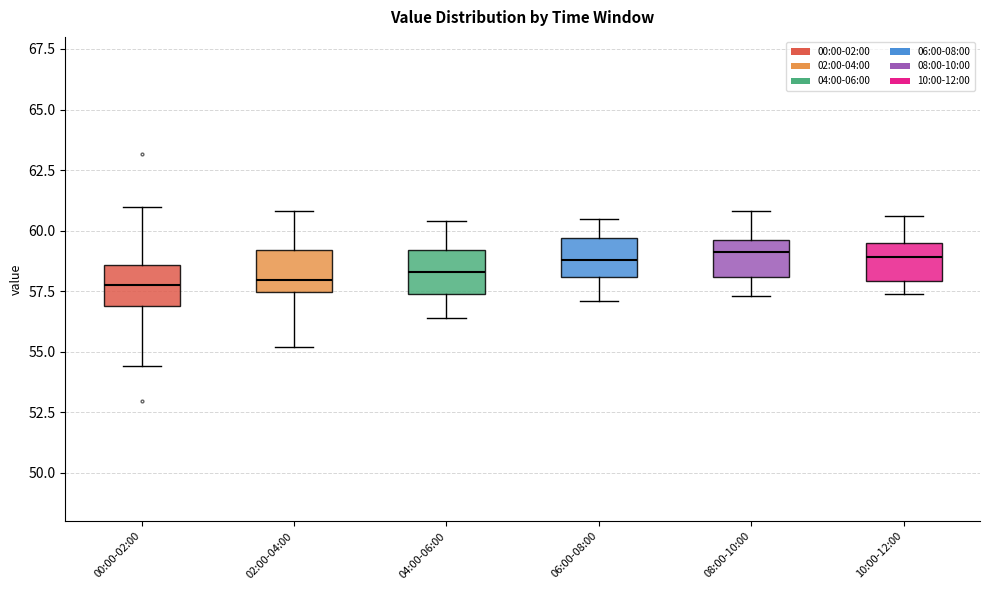

Where does the lower whisker of the box for 06:00-08:00 end on the y-axis? The values are not printed on the chart, so give them approximately, as read against the axis.

57.0